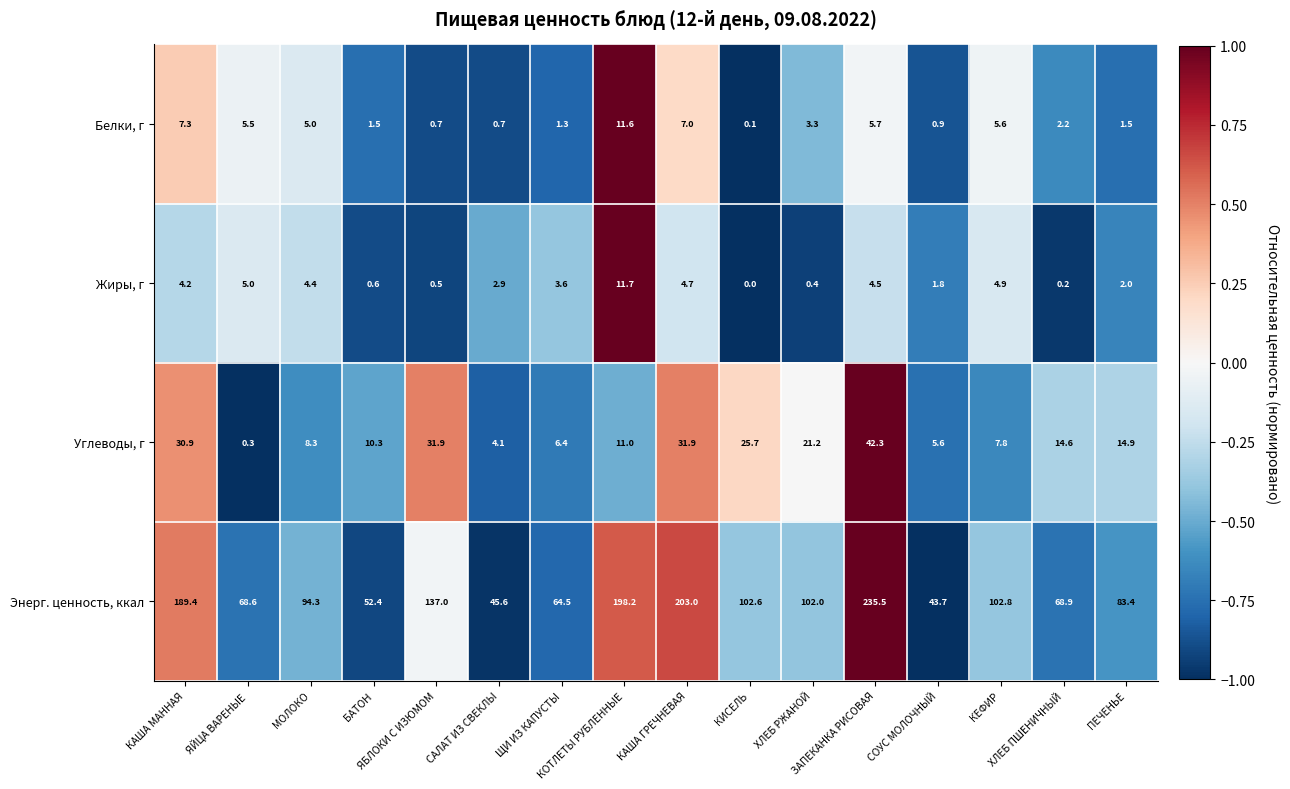

What is the spread (max minus min) of values at САЛАТ ИЗ СВЕКЛЫ?

44.9